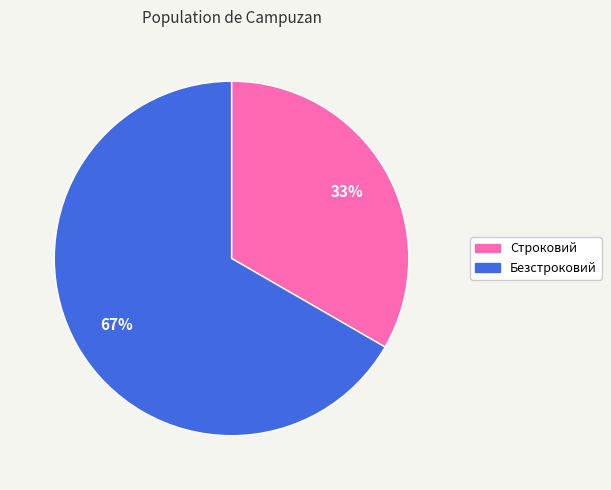

Does Строковий account for over 50% of the chart?

No